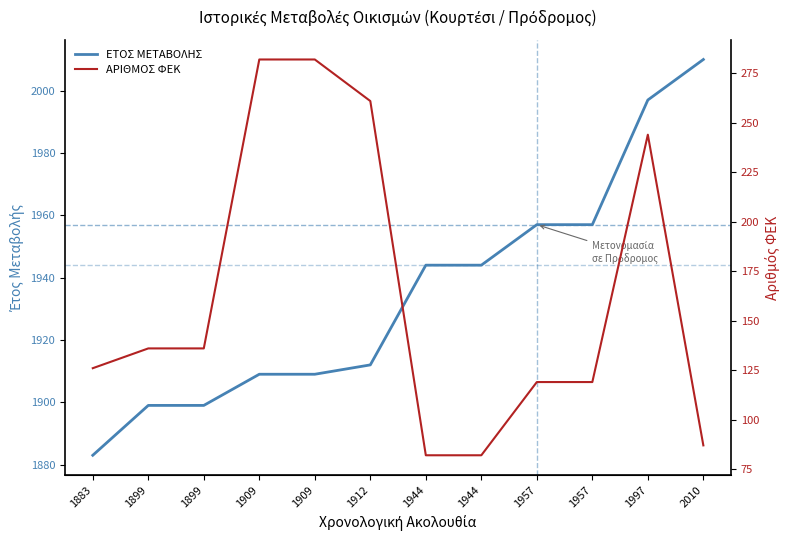

What value does the ΑΡΙΘΜΟΣ ΦΕΚ series have at 1899?

136